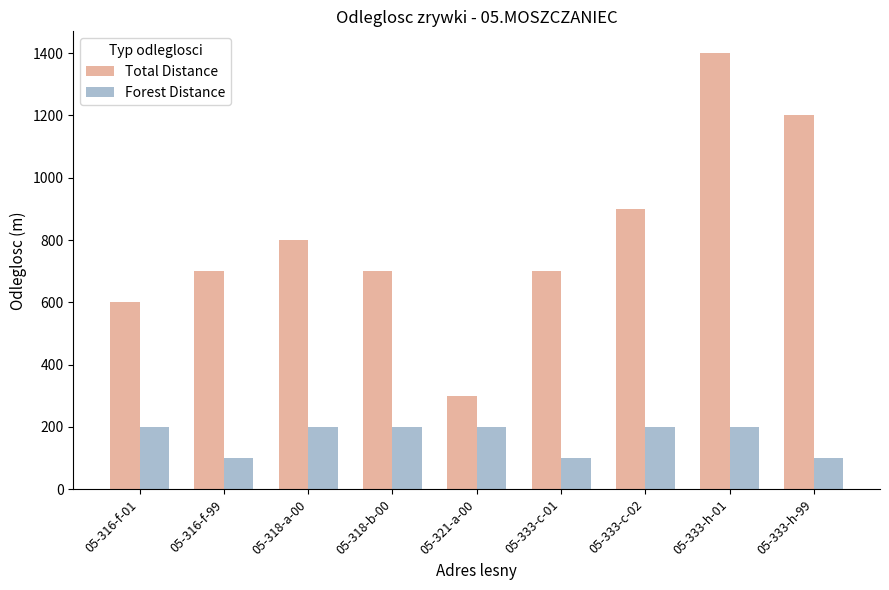

What are all the series names shown in the legend?

Total Distance, Forest Distance